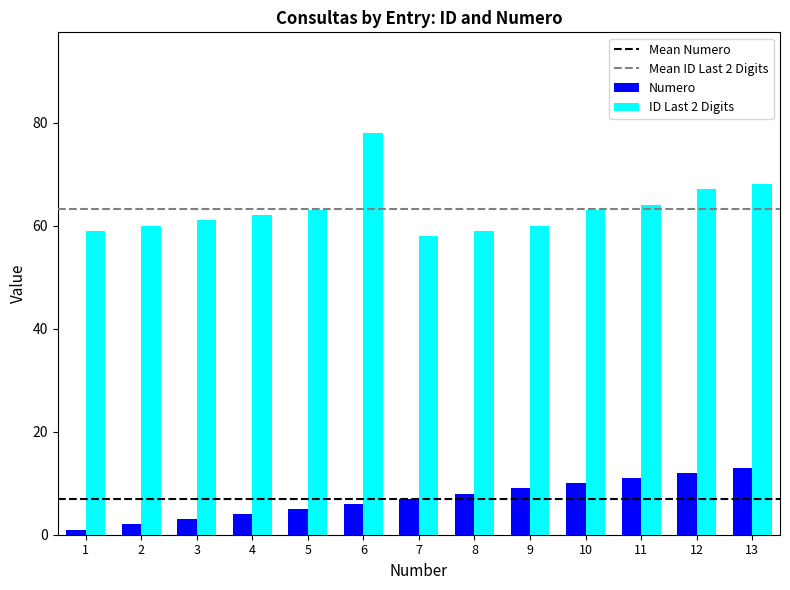

Reading left to right, transcribe all the data shown in this chart.

Numero: 1=1	2=2	3=3	4=4	5=5	6=6	7=7	8=8	9=9	10=10	11=11	12=12	13=13
ID Last 2 Digits: 1=59	2=60	3=61	4=62	5=63	6=78	7=58	8=59	9=60	10=63	11=64	12=67	13=68